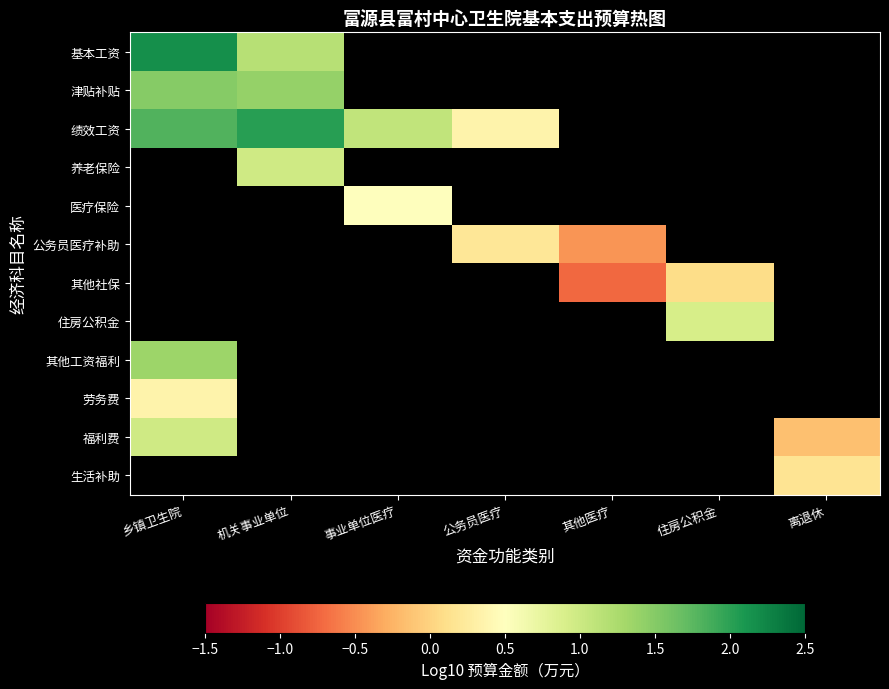

What is the spread (max minus min) of values at 乡镇卫生院?

1.8